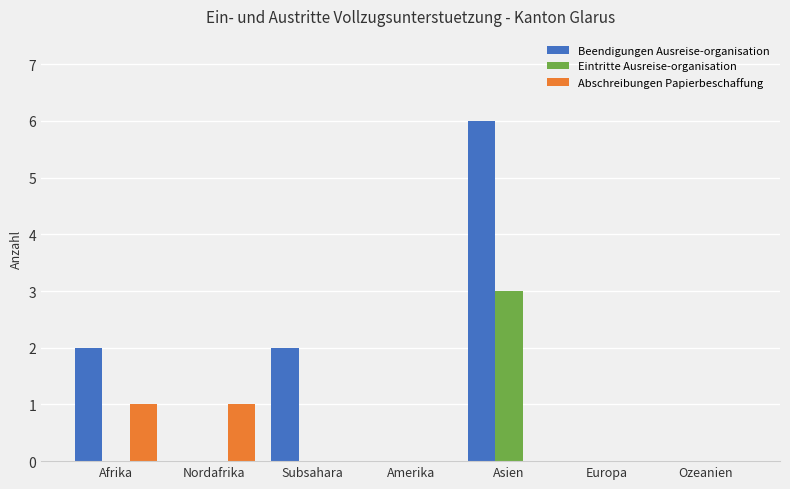

What is the maximum value for Eintritte Ausreise-organisation?

3